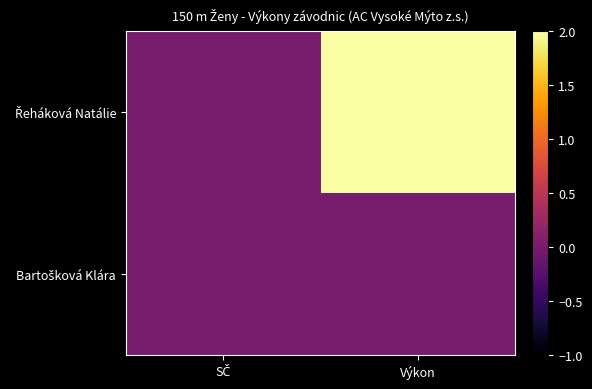

Which label corresponds to the largest value in the chart?

Výkon